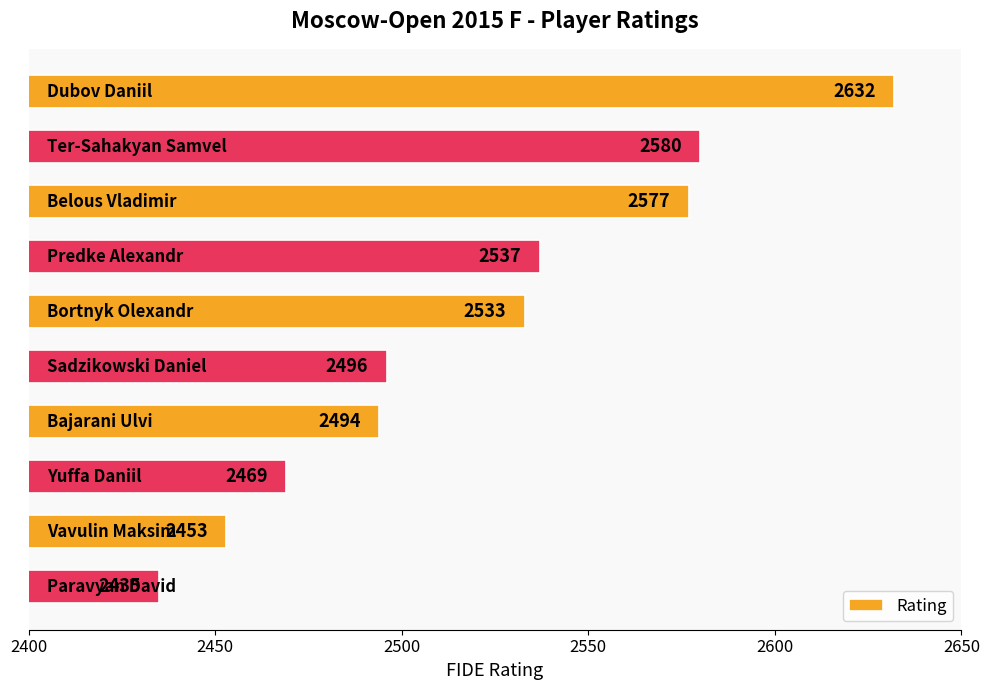

What is the average value?

2521